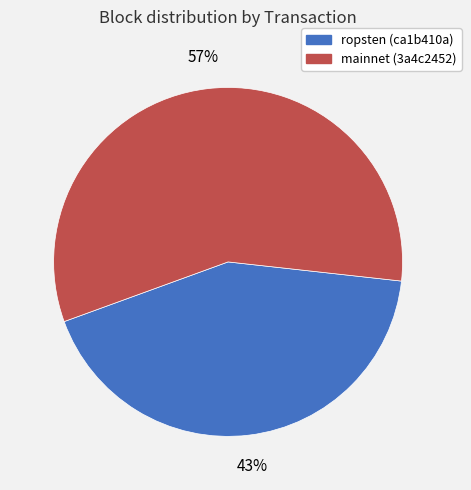

Is there any slice that represents more than half of the pie?

Yes